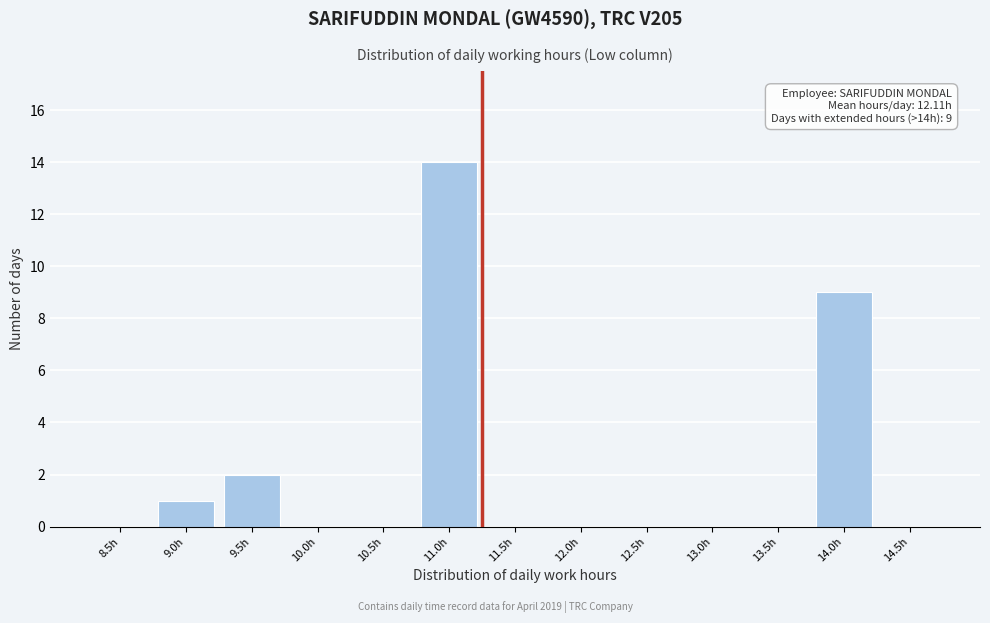

Reading right to left, list all the values displayed in this chart.

14.5h=0	14.0h=9	13.5h=0	13.0h=0	12.5h=0	12.0h=0	11.5h=0	11.0h=14	10.5h=0	10.0h=0	9.5h=2	9.0h=1	8.5h=0